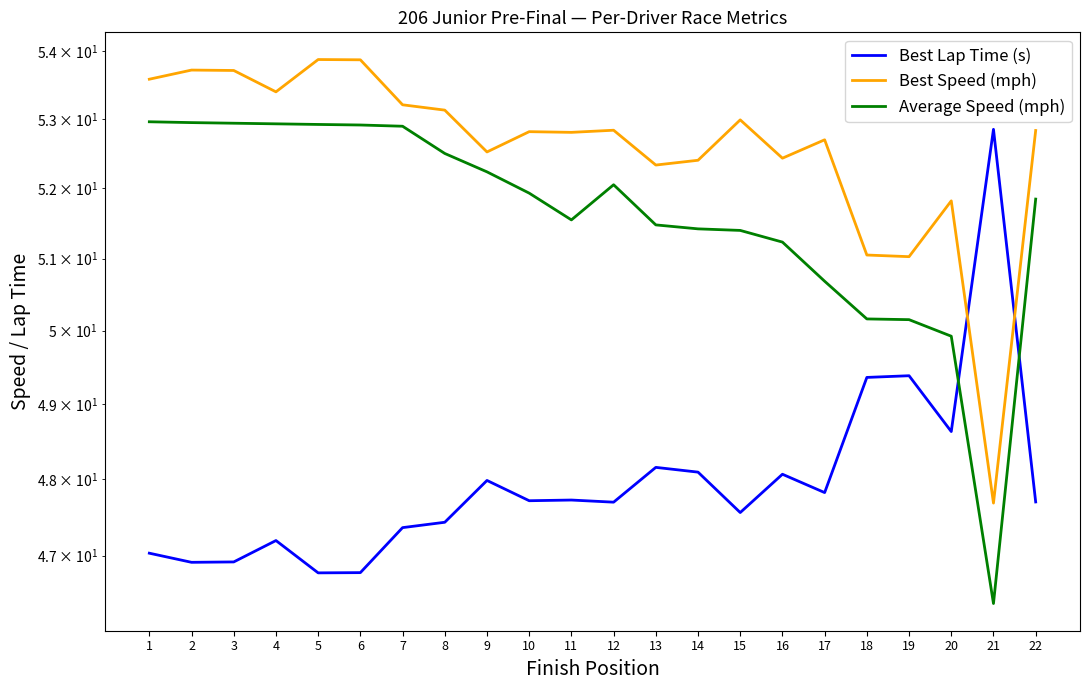

True or false: Average Speed (mph) has more than 0 interior local peaks.

True